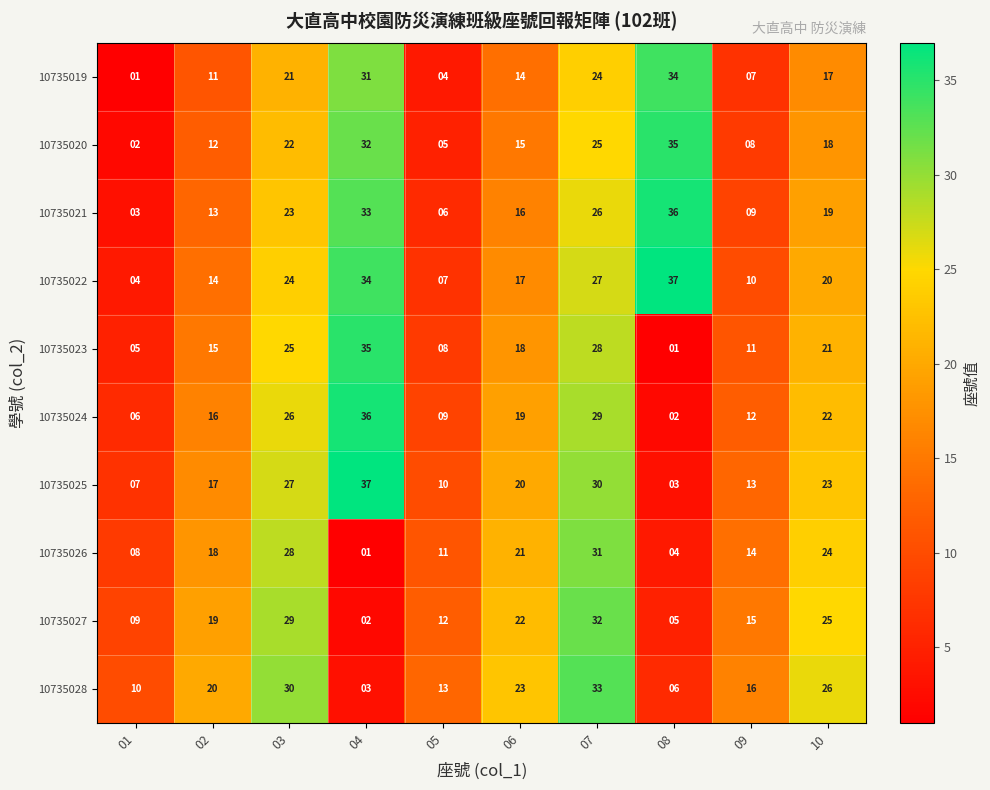

At which label is 10735020 closest to 18?

10